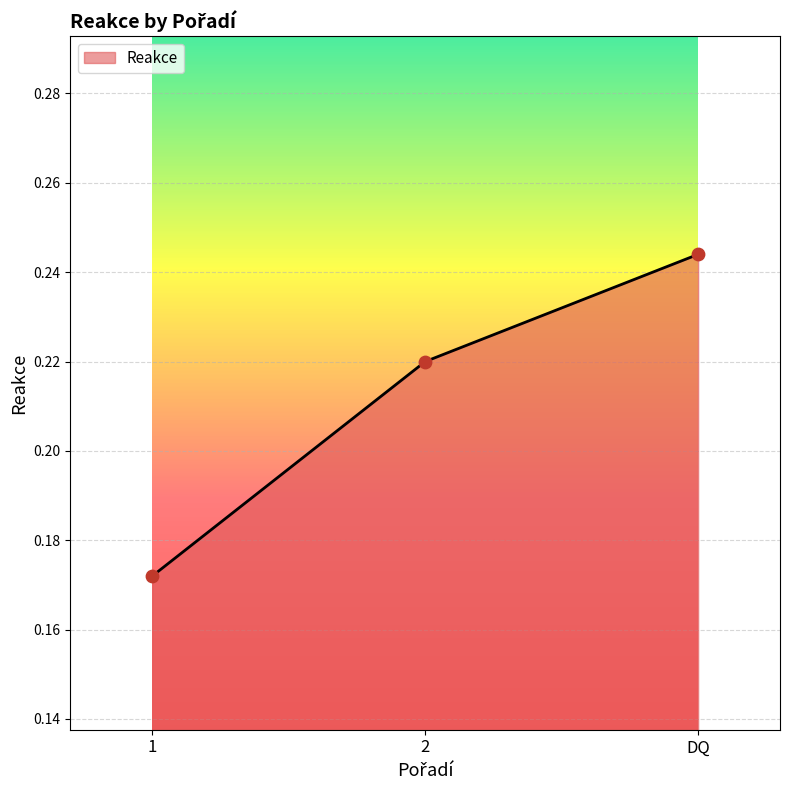

Between DQ and 1, which is larger?

DQ